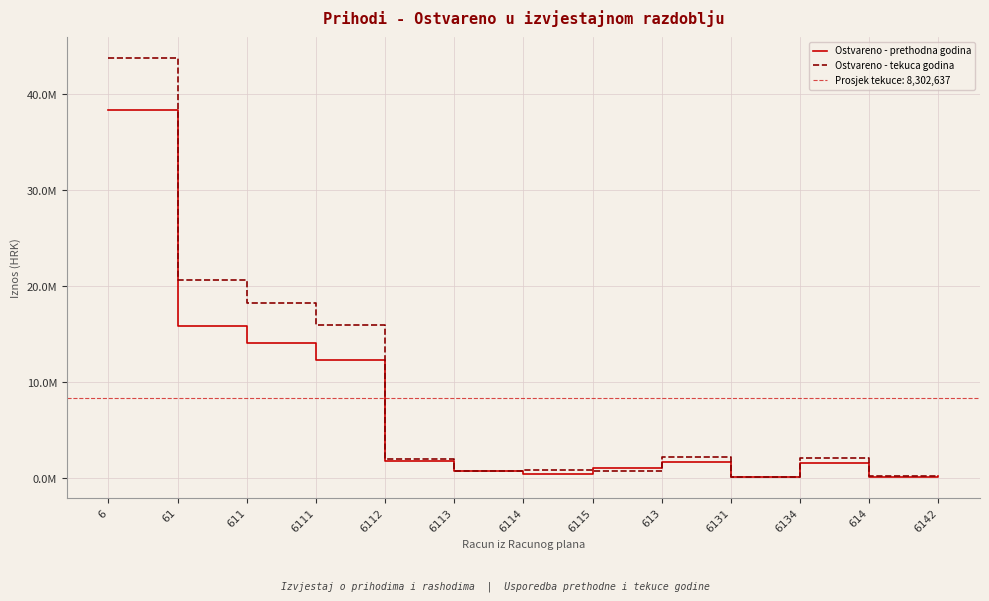

What is the average value of the Ostvareno - tekuca godina series?

8302637